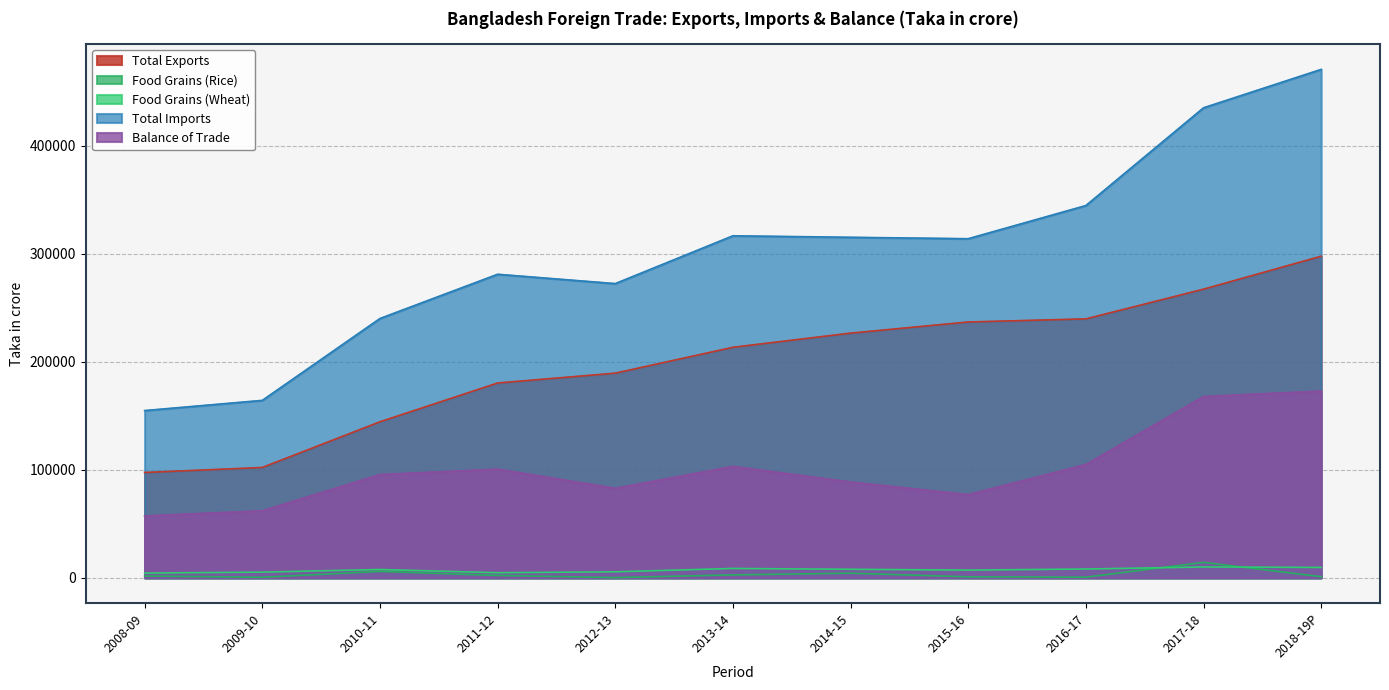

What is the total value across all series at 2009-10?

334271.0